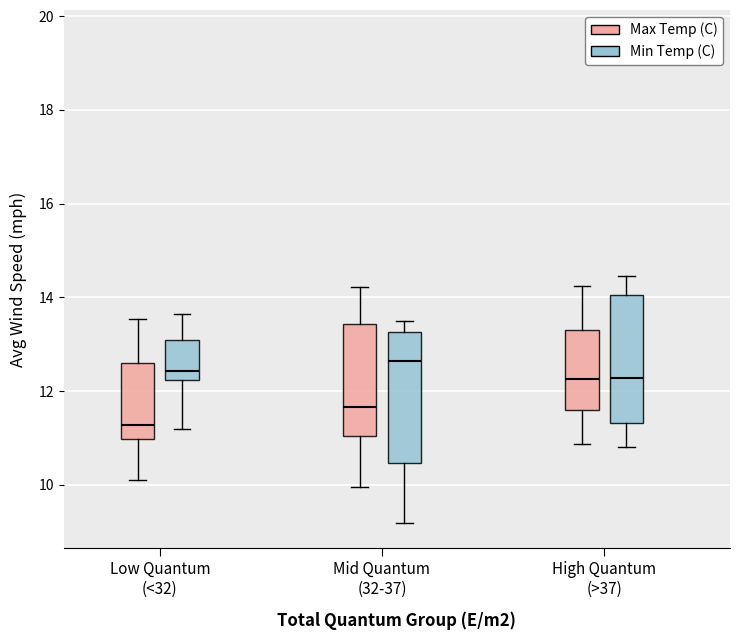

Reading left to right, transcribe this box plot: for each box, give where its median line is, the range the box spans, and where its two whiskers end, as read against the y-axis. The values are not printed on the chart, so give them approximately, as read against the axis.

Low Quantum (<32) (Max Temp (C)): median 11.2, box 11.0 to 12.6, whiskers 10.2 to 13.6
Low Quantum (<32) (Min Temp (C)): median 12.4, box 12.2 to 13.0, whiskers 11.2 to 13.6
Mid Quantum (32-37) (Max Temp (C)): median 11.6, box 11.0 to 13.4, whiskers 10.0 to 14.2
Mid Quantum (32-37) (Min Temp (C)): median 12.6, box 10.4 to 13.2, whiskers 9.2 to 13.4
High Quantum (>37) (Max Temp (C)): median 12.2, box 11.6 to 13.4, whiskers 10.8 to 14.2
High Quantum (>37) (Min Temp (C)): median 12.2, box 11.4 to 14.0, whiskers 10.8 to 14.4